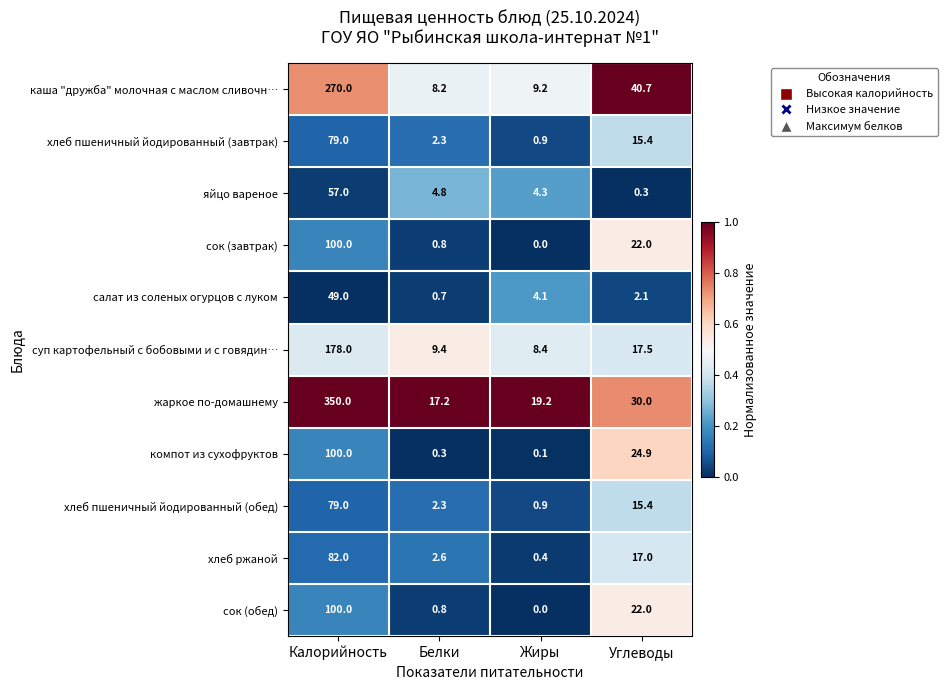

What is the sum of the хлеб пшеничный йодированный (обед) values at Белки and Углеводы?

17.7